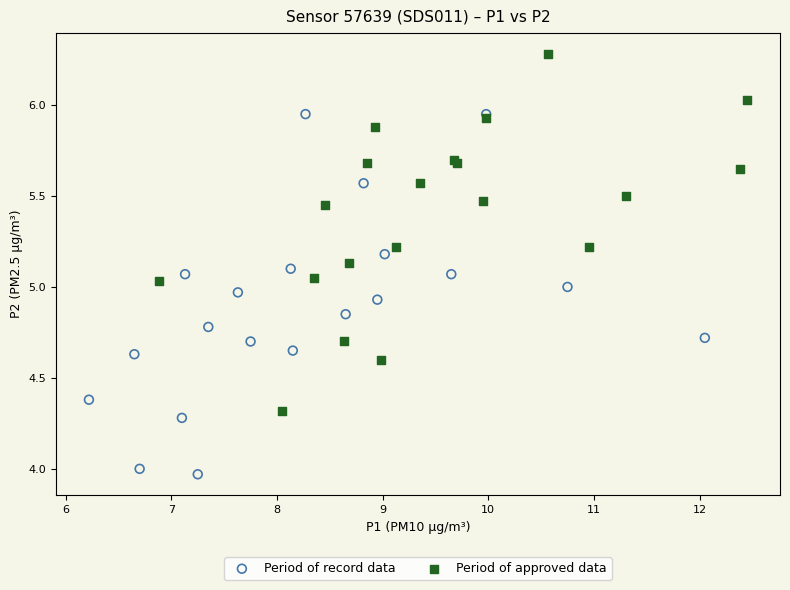

Which series contains the highest Y value?

Period of approved data